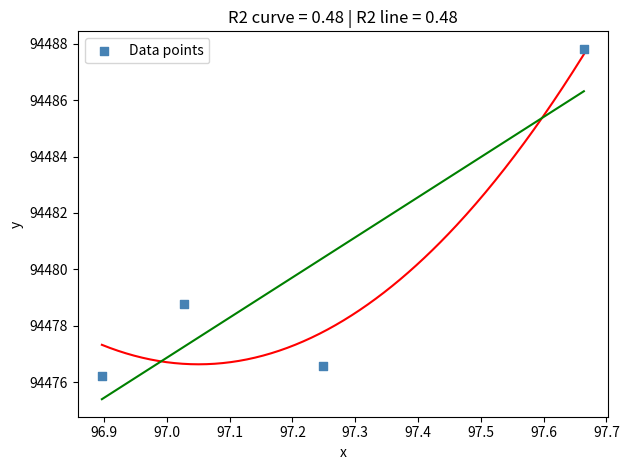

What is the average X value?

97.2